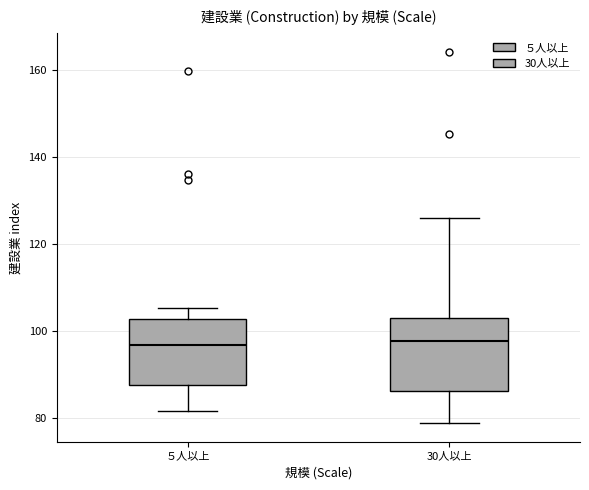

Reading left to right, read every box against the y-axis: the position of its median line, the range the box covers, and the ends of its whiskers. The values are not printed on the chart, so give them approximately, as read against the axis.

５人以上: median 96, box 88 to 102, whiskers 82 to 106
30人以上: median 98, box 86 to 104, whiskers 78 to 126